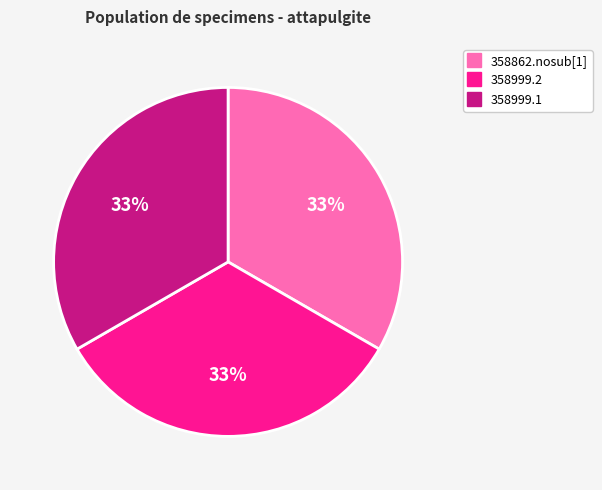

Does 358999.1 represent more than half of the total?

No